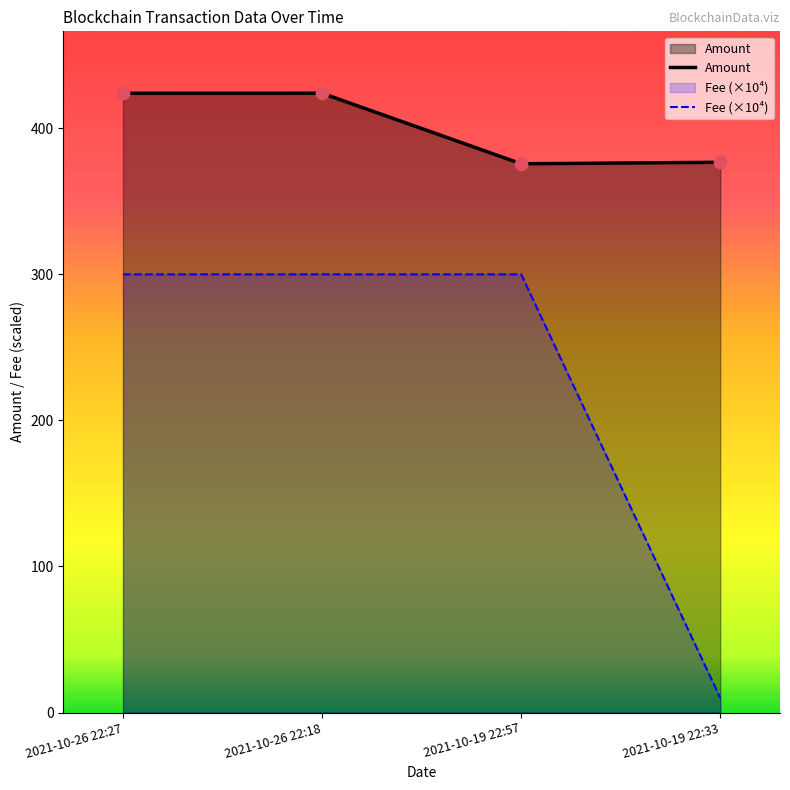

What are all the series names shown in the legend?

Amount, Fee (×10⁴)